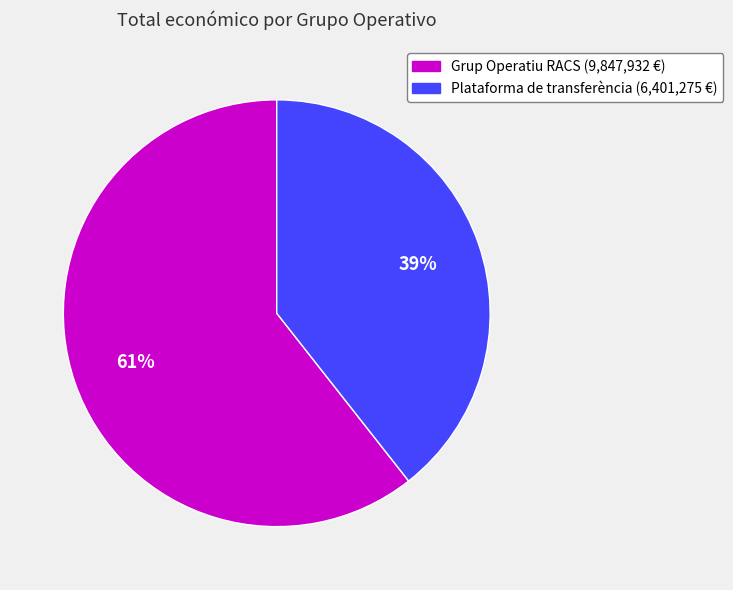

To the nearest percent, what is the average slice percentage?

50%